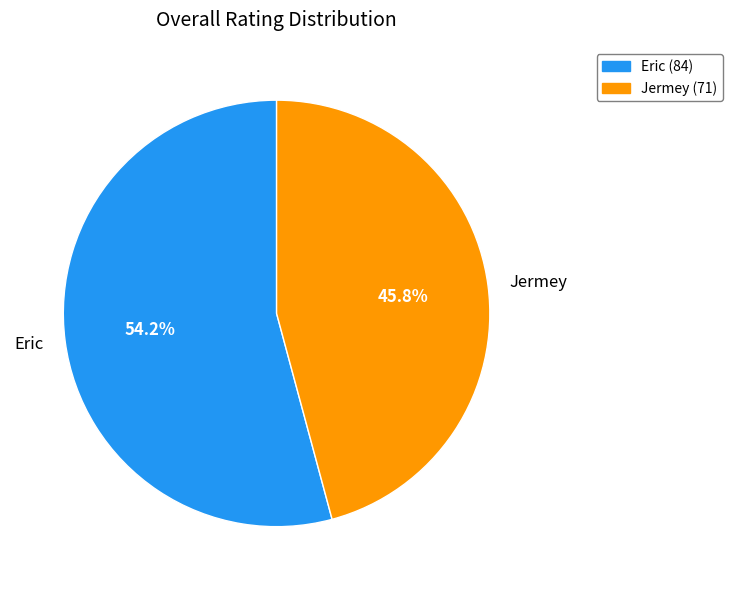

How many segments does this pie chart have?

2